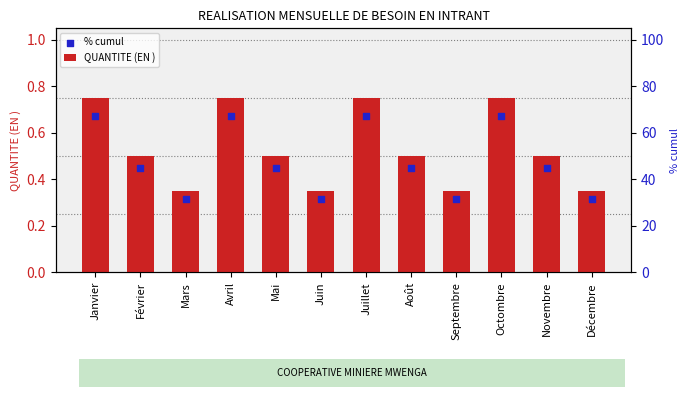

At which category is the sum across all series the highest?

Janvier